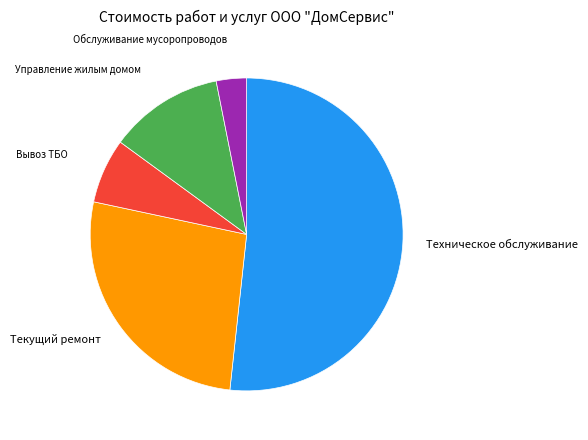

Is there any slice that represents more than half of the pie?

Yes